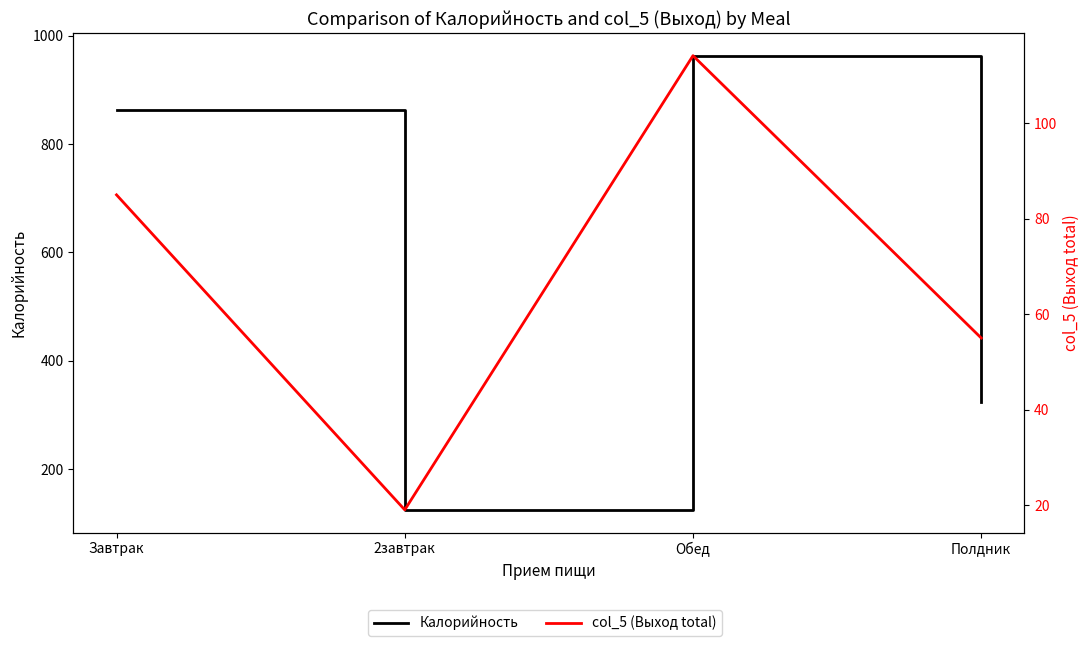

Reading left to right, transcribe all the data shown in this chart.

Калорийность: Завтрак=863.0	2завтрак=125.0	Обед=963.0	Полдник=324.0
col_5 (Выход total): Завтрак=85.0	2завтрак=19.0	Обед=114.2	Полдник=55.0